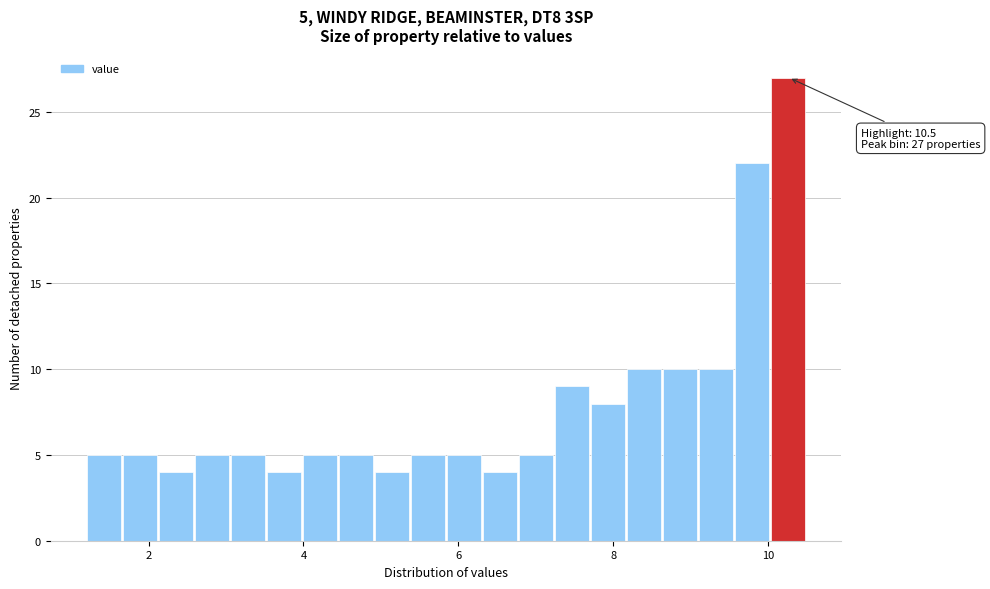

Around what value on the x-axis is the tallest bar? Give the approximate position of its centre, as read against the axis.

10.2